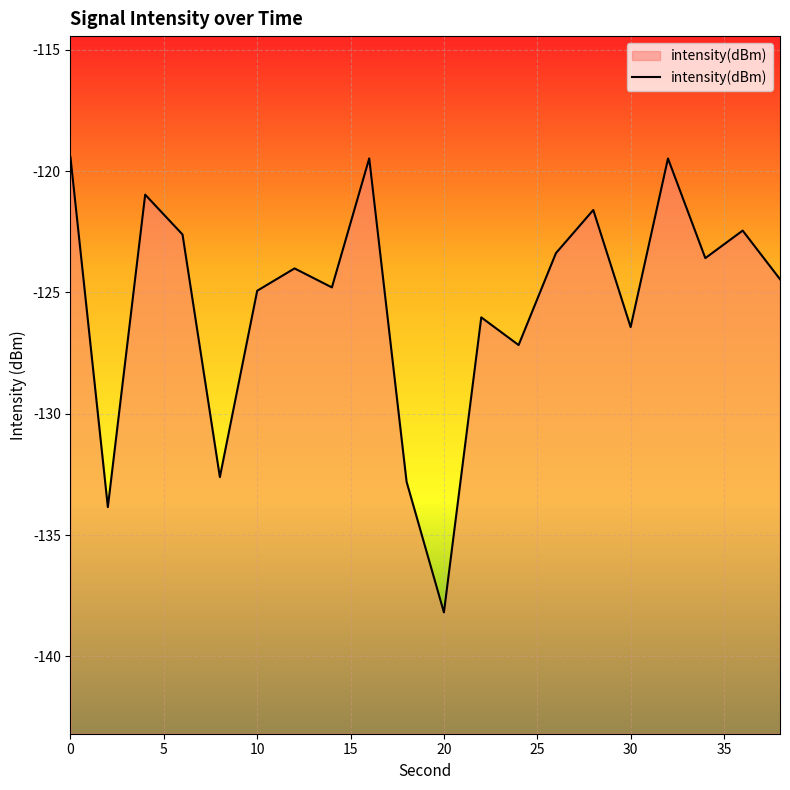

What is the greatest value displayed?

-119.4